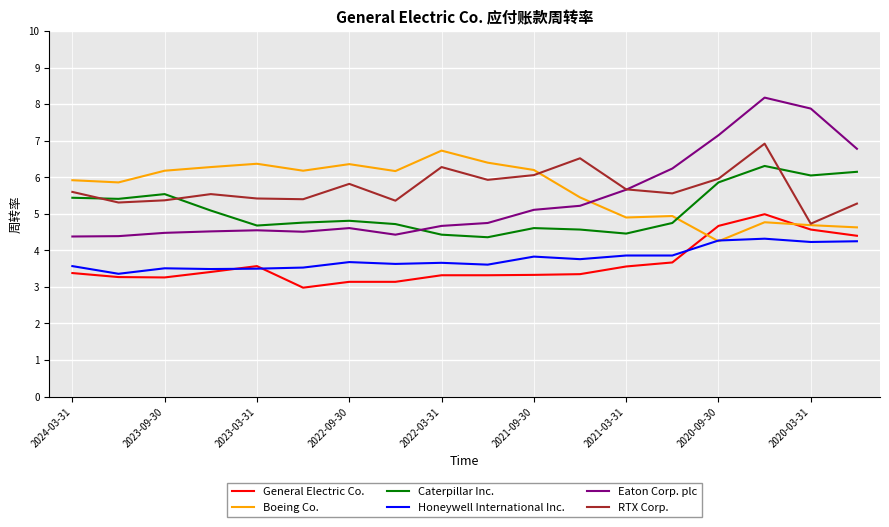

Which series has the largest range (max minus min)?

Eaton Corp. plc